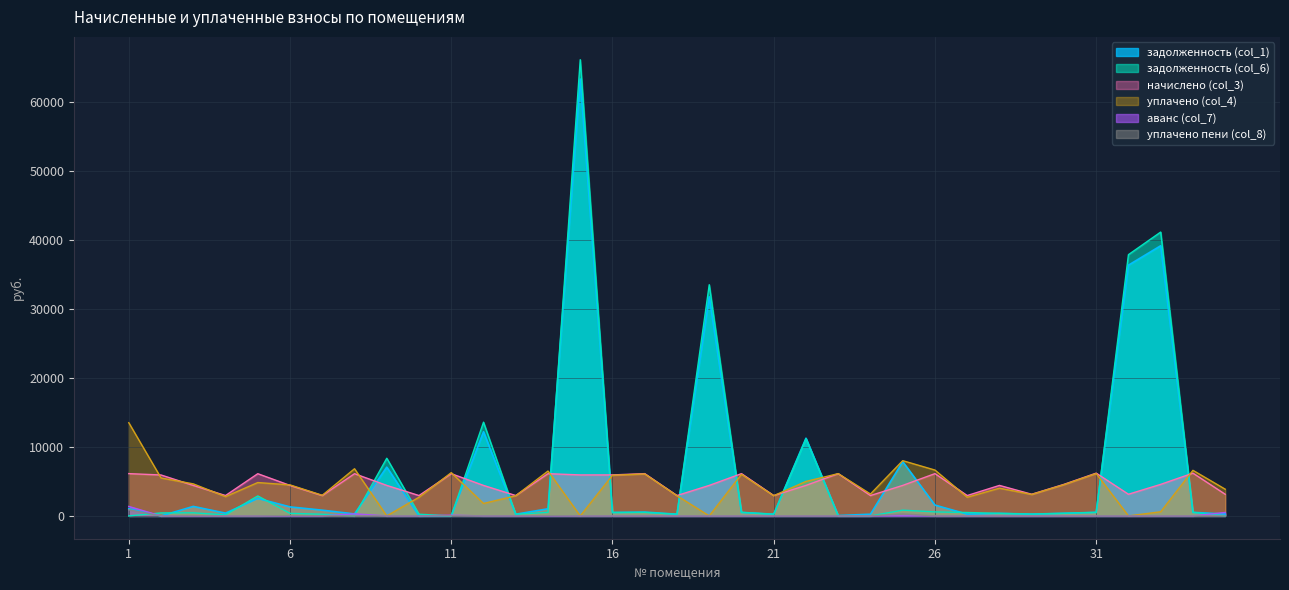

What is the difference between the maximum and second lowest values in the начислено (col_3) series?

3245.6